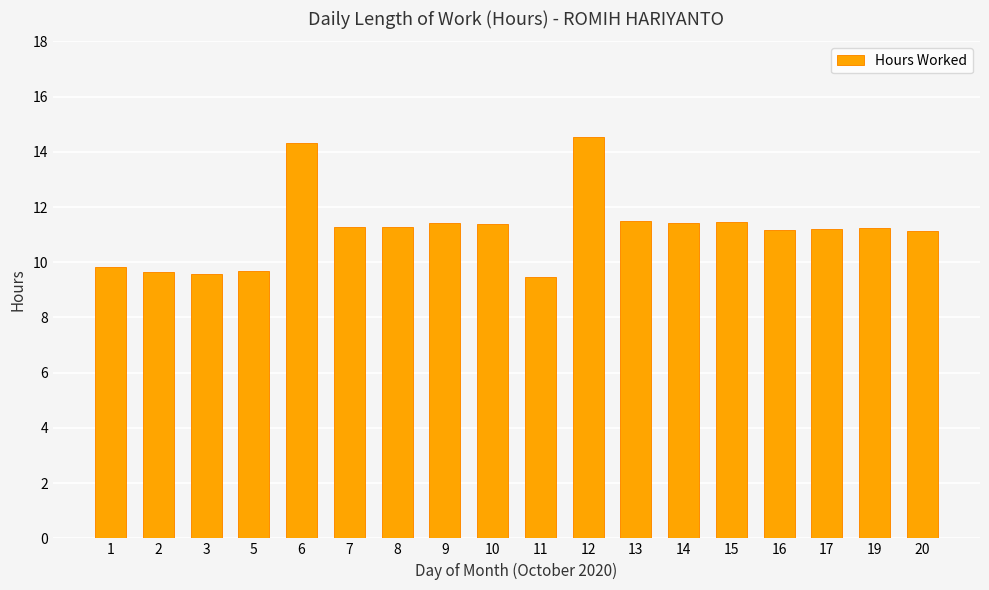

Which category has the highest value across all series?

12